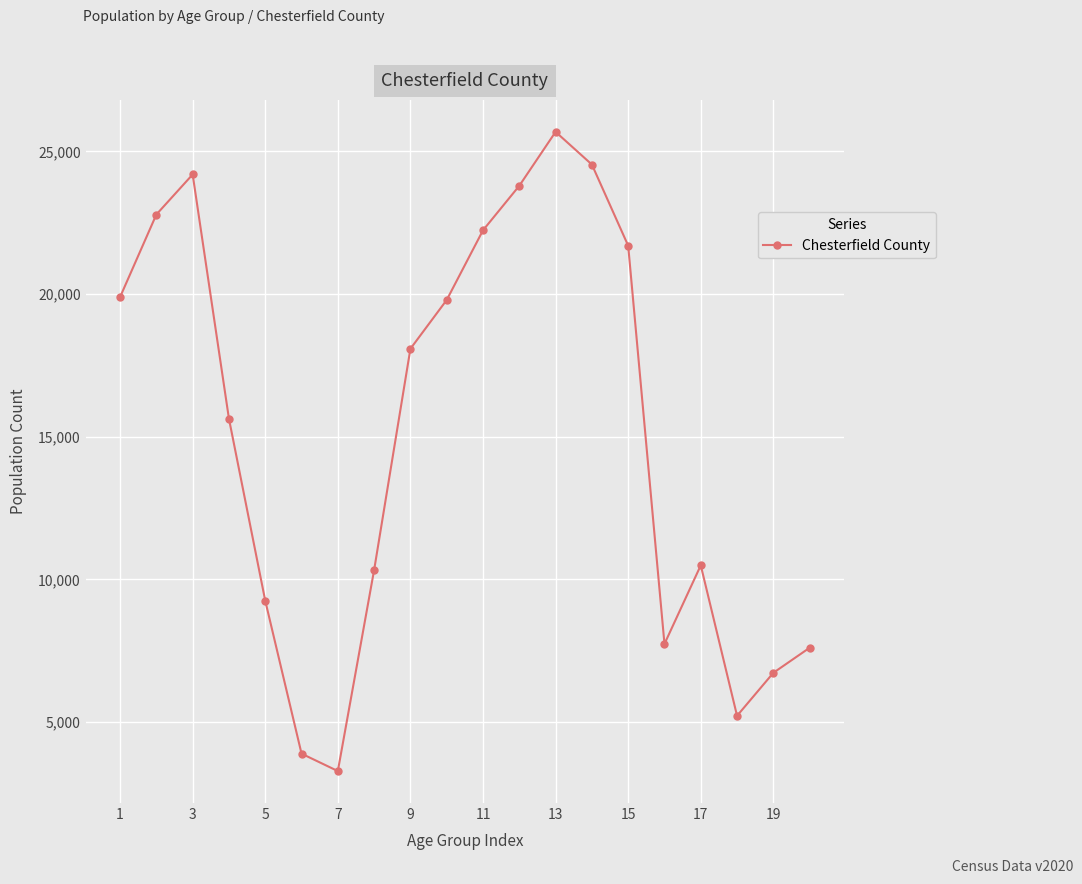

Reading left to right, list all the values displayed in this chart.

19897	22791	24195	15632	9254	3894	3284	10331	18085	19796	22238	23798	25688	24542	21698	7740	10495	5221	6728	7606